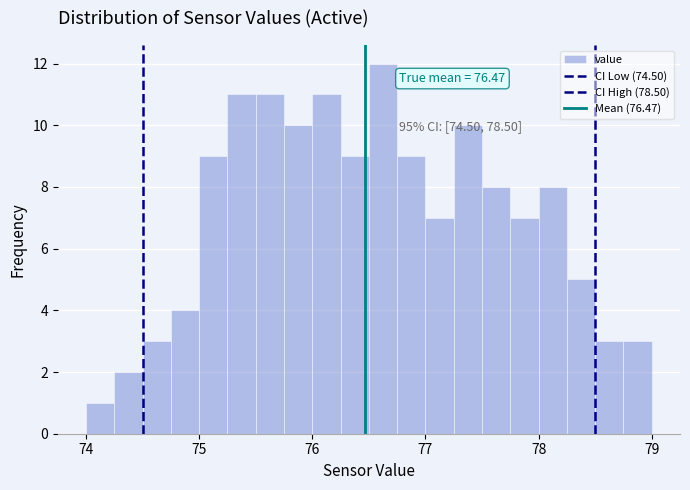

Around what value on the x-axis is the tallest bar? Give the approximate position of its centre, as read against the axis.

76.6